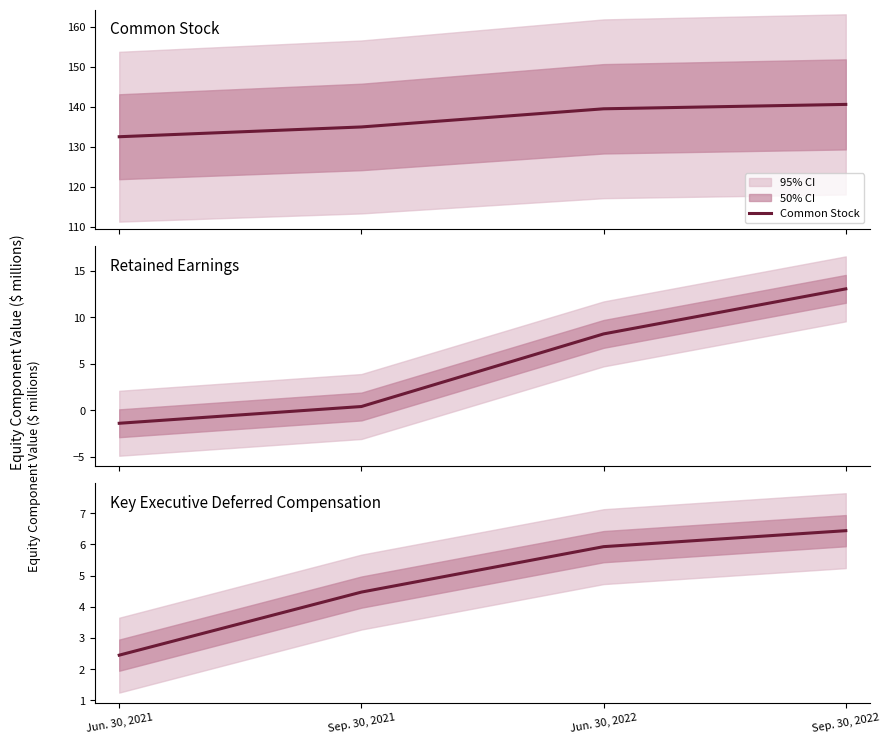

Between Jun. 30, 2021 and Jun. 30, 2022, which is larger?

Jun. 30, 2022